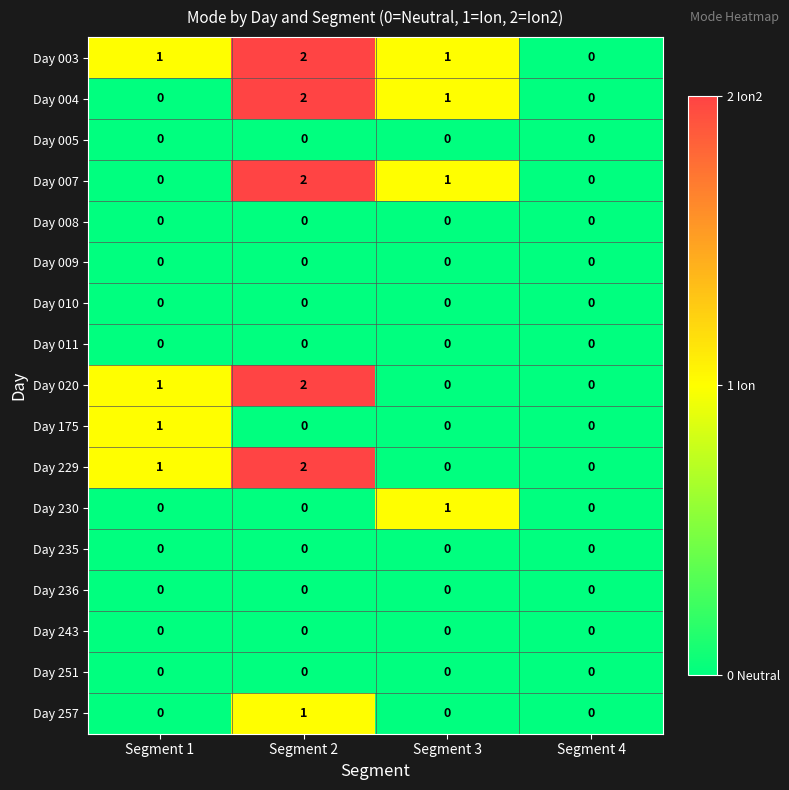

What is the total value across all series at Segment 3?

4